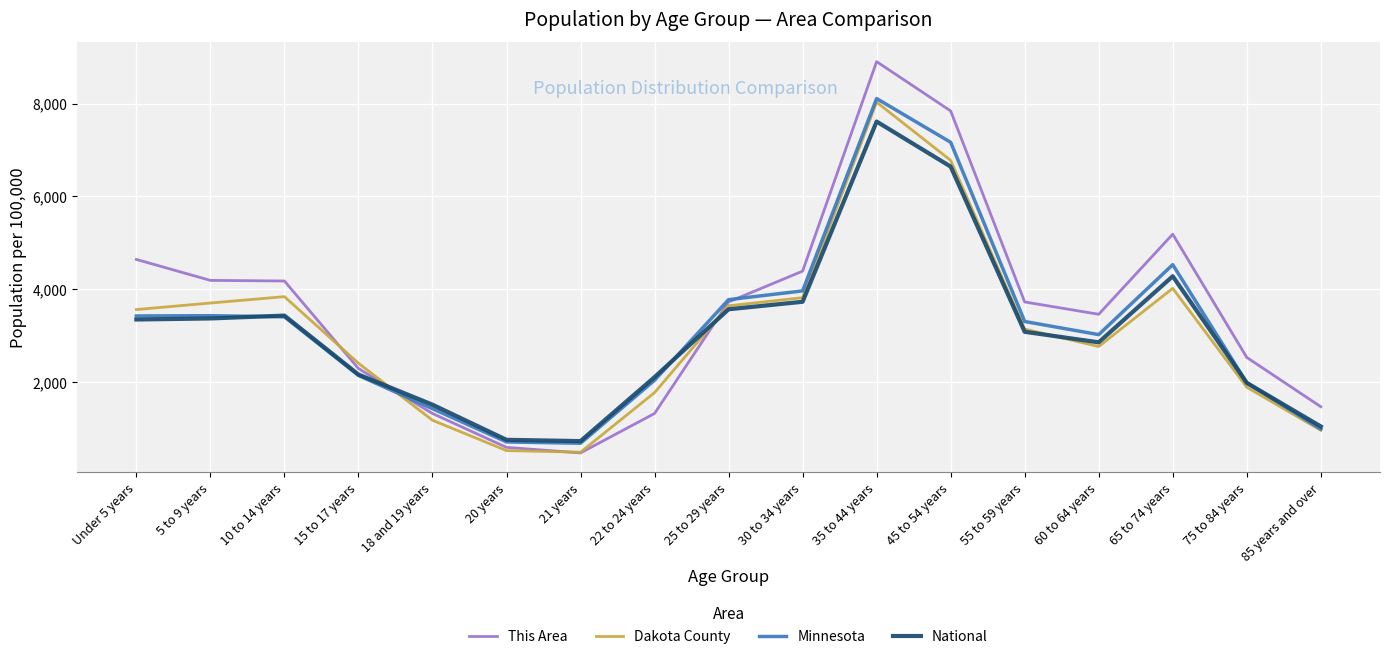

True or false: This Area and National intersect in this chart.

True